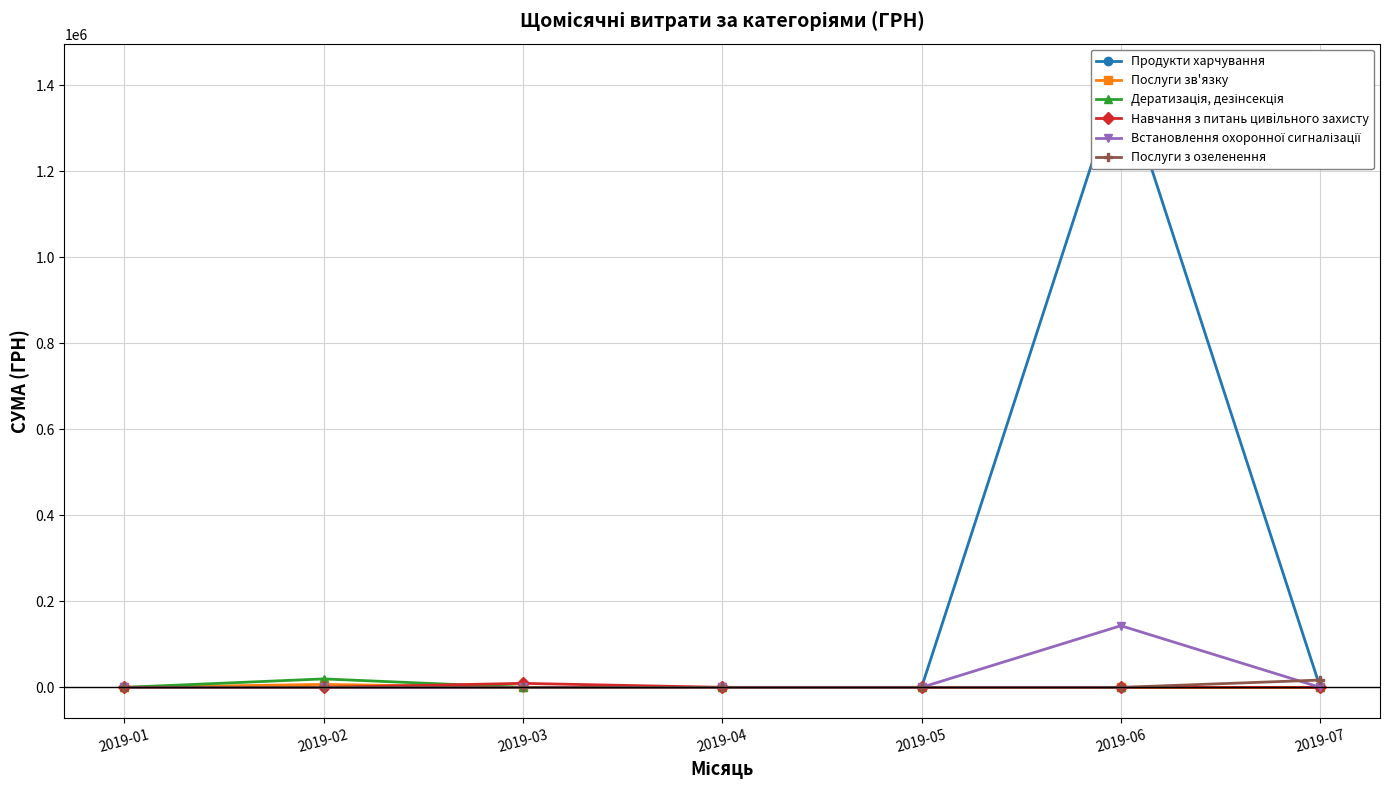

Reading left to right, extract all data points from this chart.

Продукти харчування: 0.0	0.0	0.0	0.0	0.0	1424874.7	0.0
Послуги зв'язку: 0.0	6928.0	0.0	0.0	0.0	0.0	0.0
Дератизація, дезінсекція: 0.0	19704.1	0.0	0.0	0.0	0.0	0.0
Навчання з питань цивiльного захисту: 0.0	0.0	9350.4	0.0	0.0	0.0	0.0
Встановлення охоронної сигналізації: 0.0	0.0	0.0	0.0	0.0	143315.2	0.0
Послуги з озеленення: 0.0	0.0	0.0	0.0	0.0	0.0	17041.0